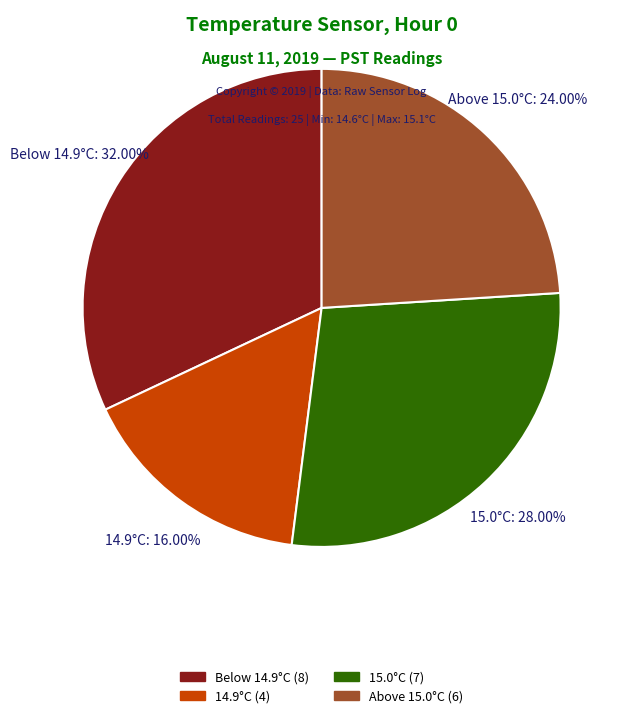

Is there any slice that represents more than half of the pie?

No